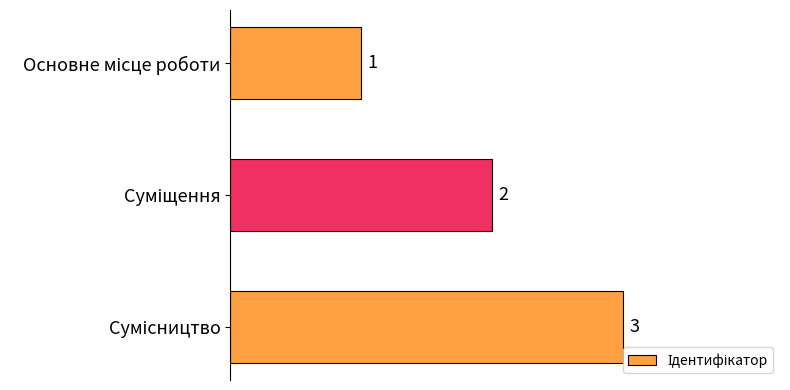

What is the maximum value shown in the chart?

3